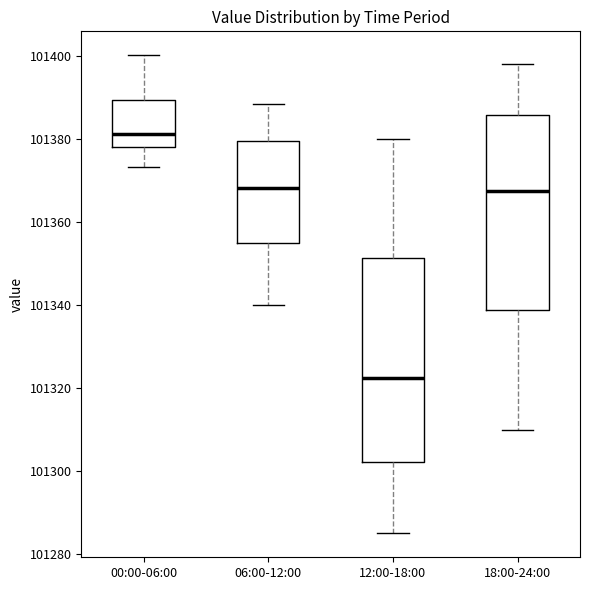

Reading left to right, read every box against the y-axis: the position of its median line, the range the box covers, and the ends of its whiskers. The values are not printed on the chart, so give them approximately, as read against the axis.

00:00-06:00: median 101382, box 101378 to 101390, whiskers 101374 to 101400
06:00-12:00: median 101368, box 101354 to 101380, whiskers 101340 to 101388
12:00-18:00: median 101322, box 101302 to 101352, whiskers 101286 to 101380
18:00-24:00: median 101368, box 101338 to 101386, whiskers 101310 to 101398